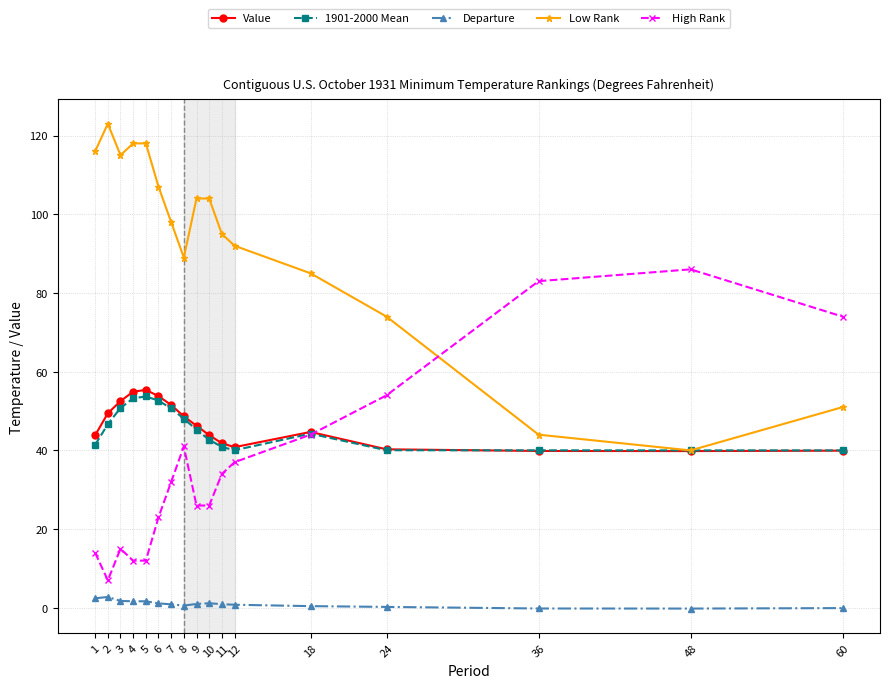

What is the minimum value for Low Rank?

40.0